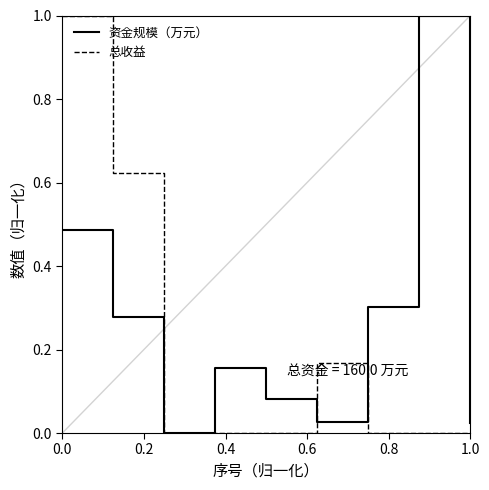

List the series in order of their overall mean, lowest first.

总收益, 资金规模（万元）